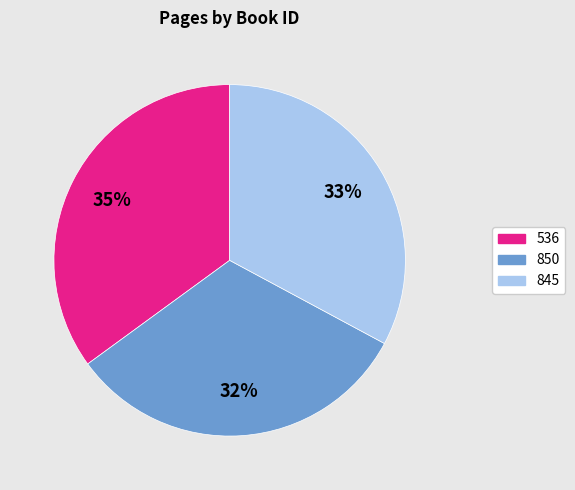

To the nearest percent, what percentage of the pie is 845?

33%